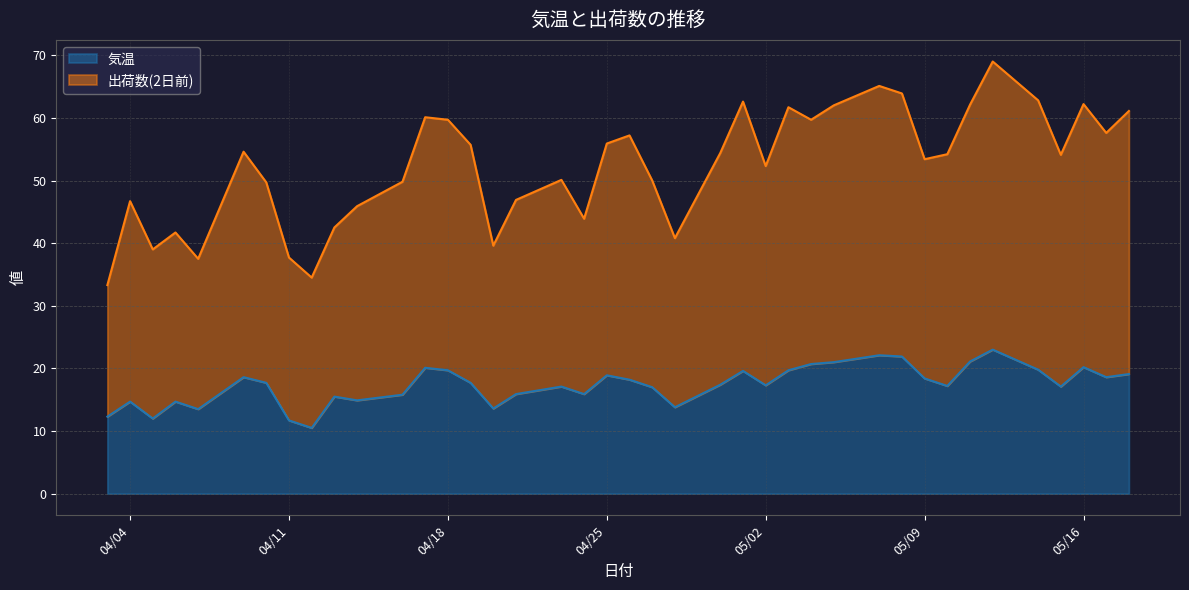

What is the value of the 気温 point at the 35th from the left?

23.0